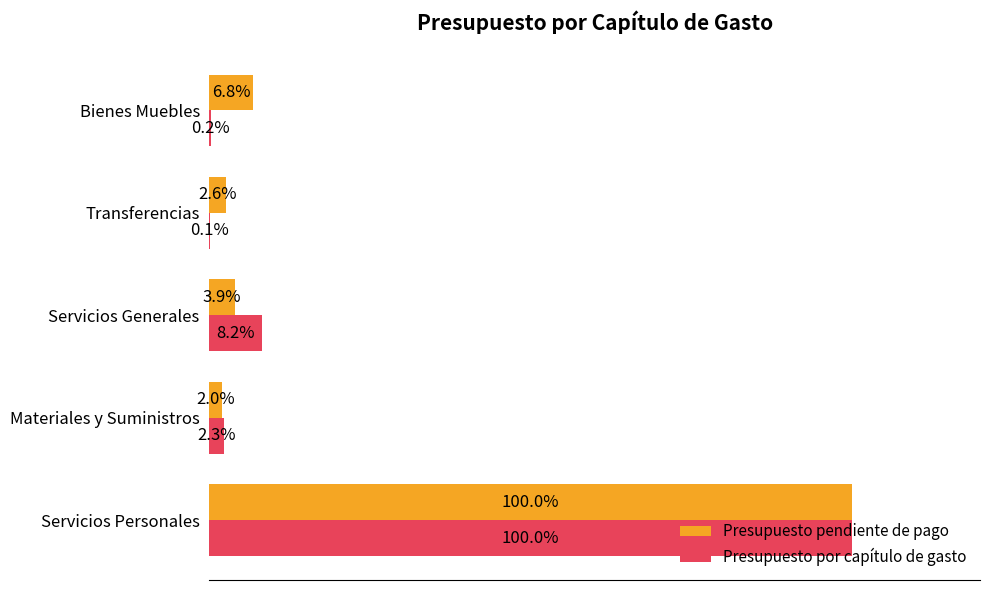

At which label is Presupuesto pendiente de pago closest to 50?

Bienes Muebles